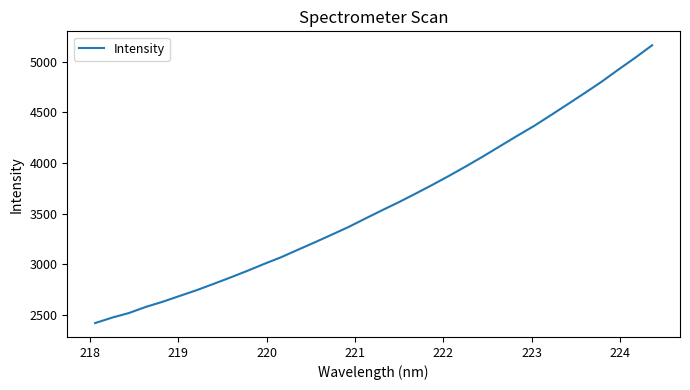

What is the maximum value shown in the chart?

5161.1